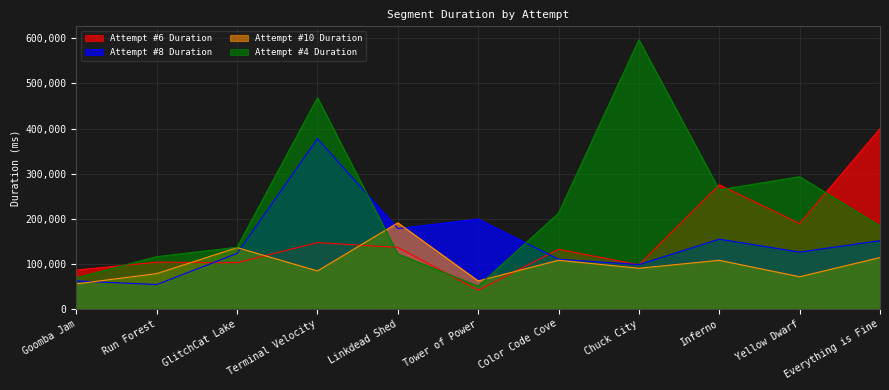

How many distinct data groups are displayed?

4